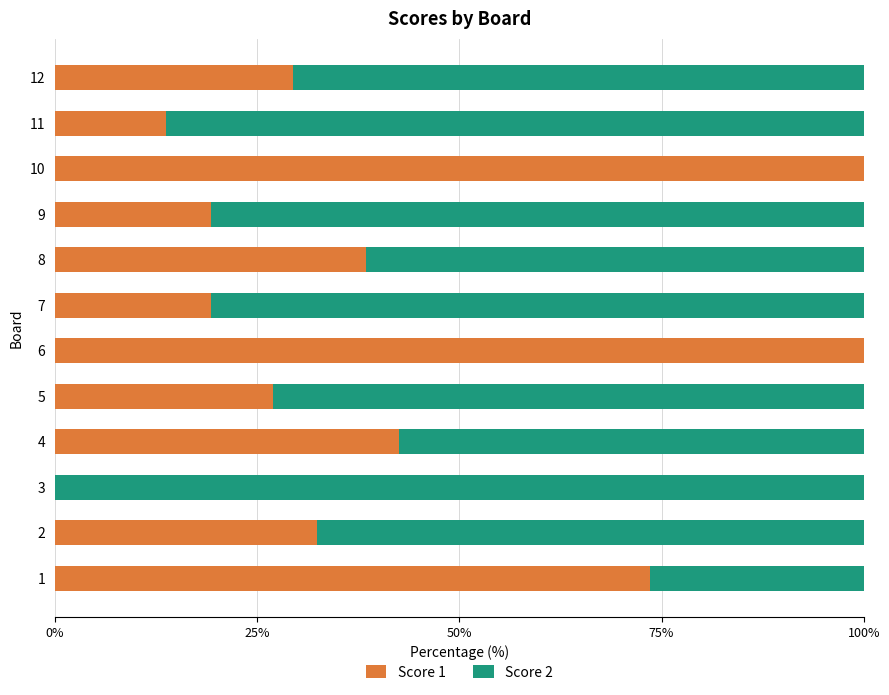

Is it true that Score 1 equals 6.9 at 7?

False